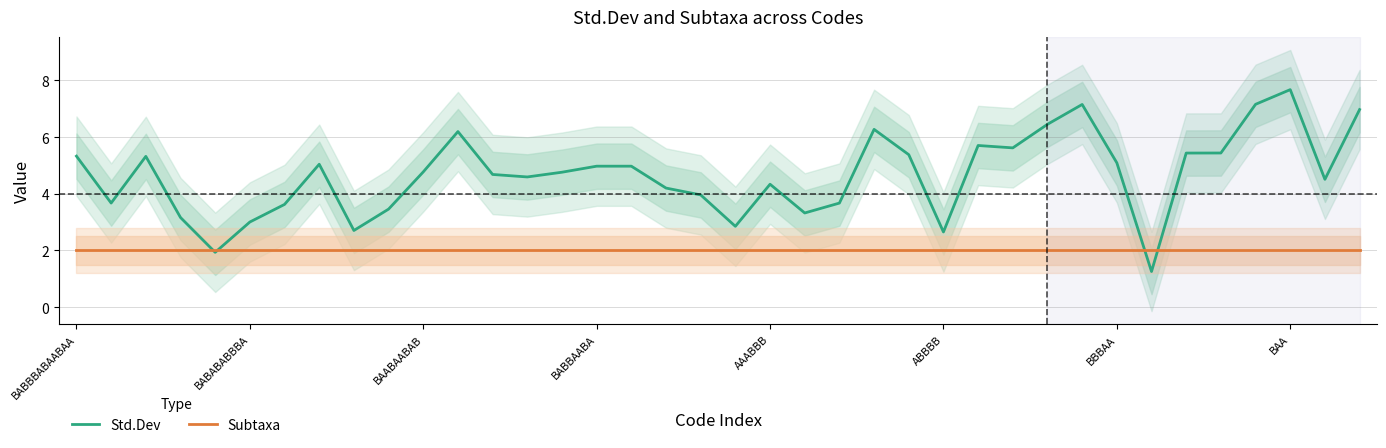

Is it true that Subtaxa equals 1.3 at BBBAA?

False